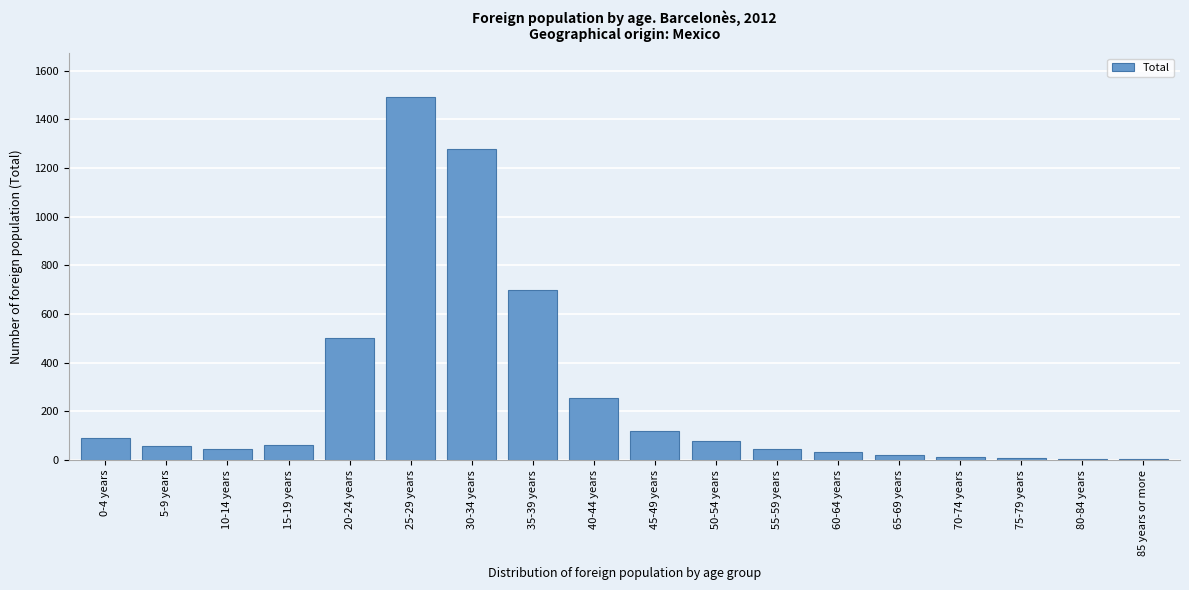

Which has a higher value, 45-49 years or 15-19 years?

45-49 years